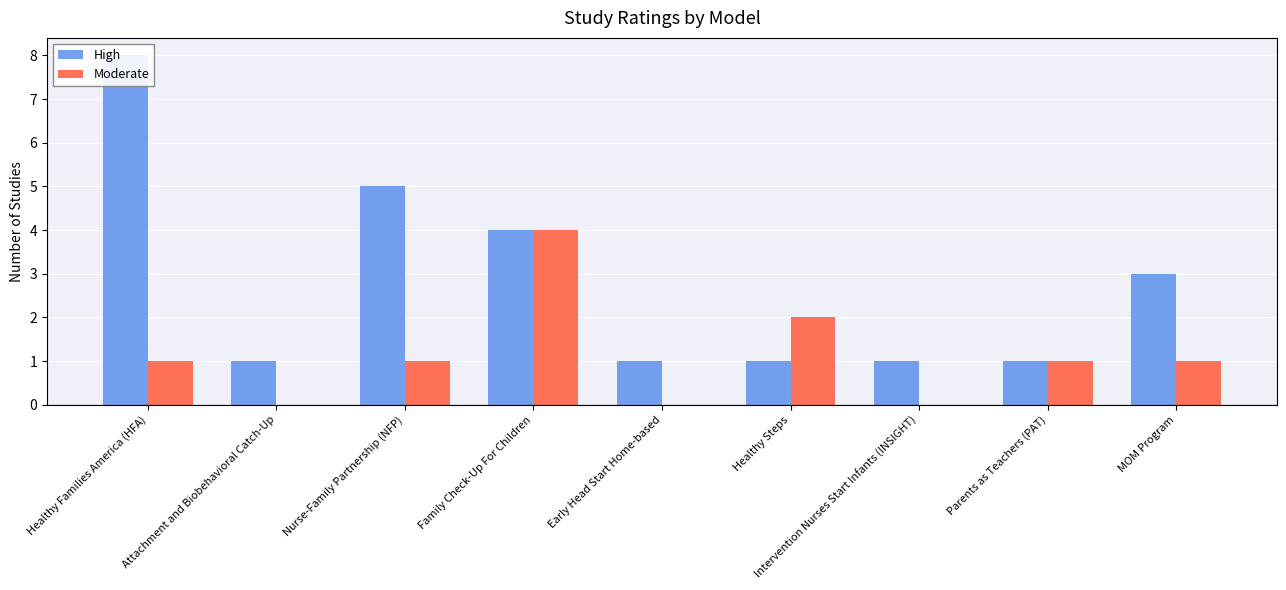

Which has a higher value, MOM Program or Healthy Steps?

MOM Program